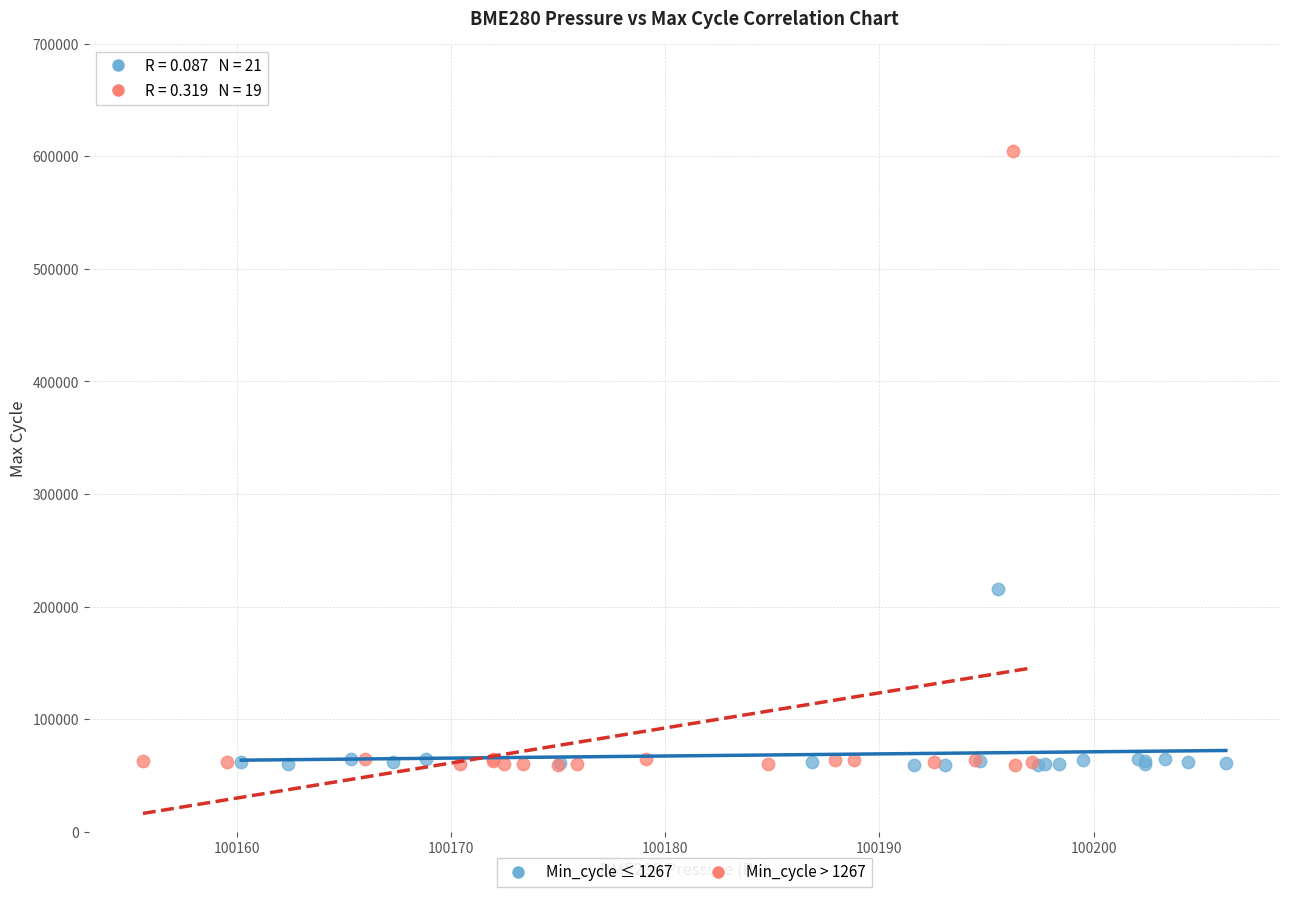

What are all the series names shown in the legend?

Min_cycle ≤ 1267, Min_cycle > 1267